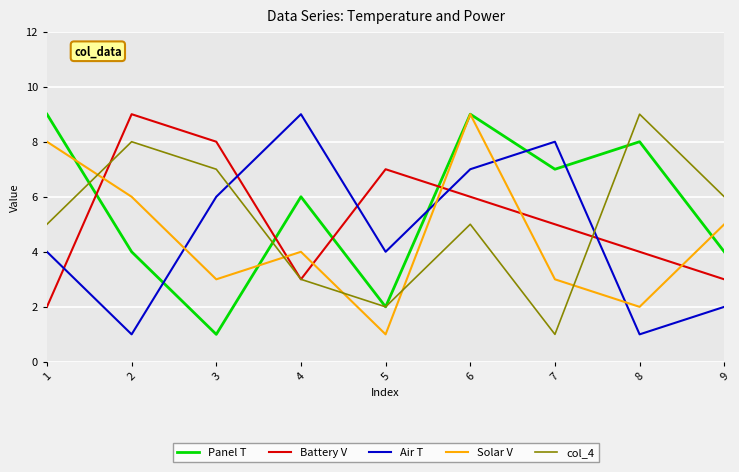

What is the total value across all series at 6?

36